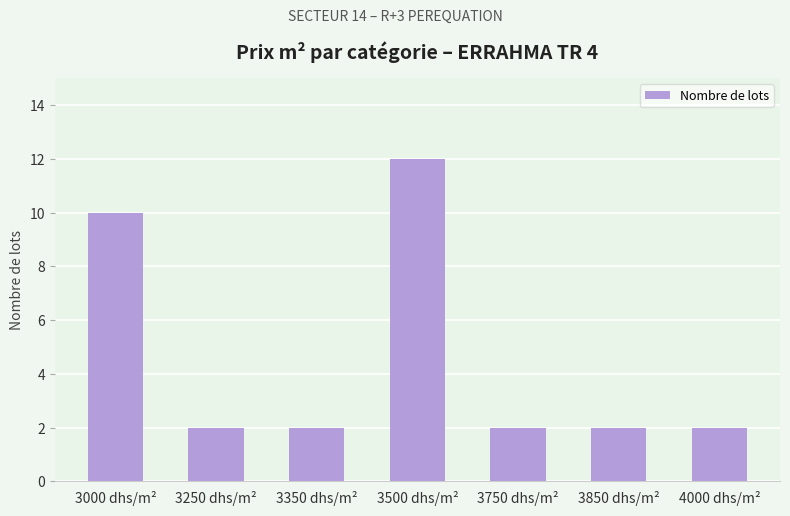

What is the label of the 7th bar from the left?

4000 dhs/m²